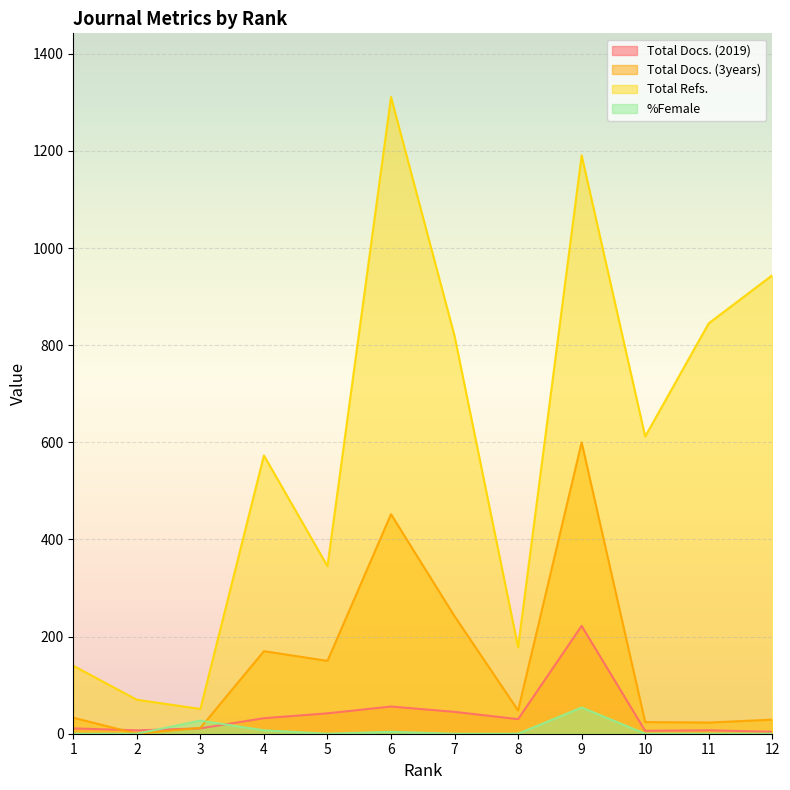

List the labels in order of Total Docs. (3years) value, smallest first.

2, 3, 11, 10, 12, 1, 8, 5, 4, 7, 6, 9